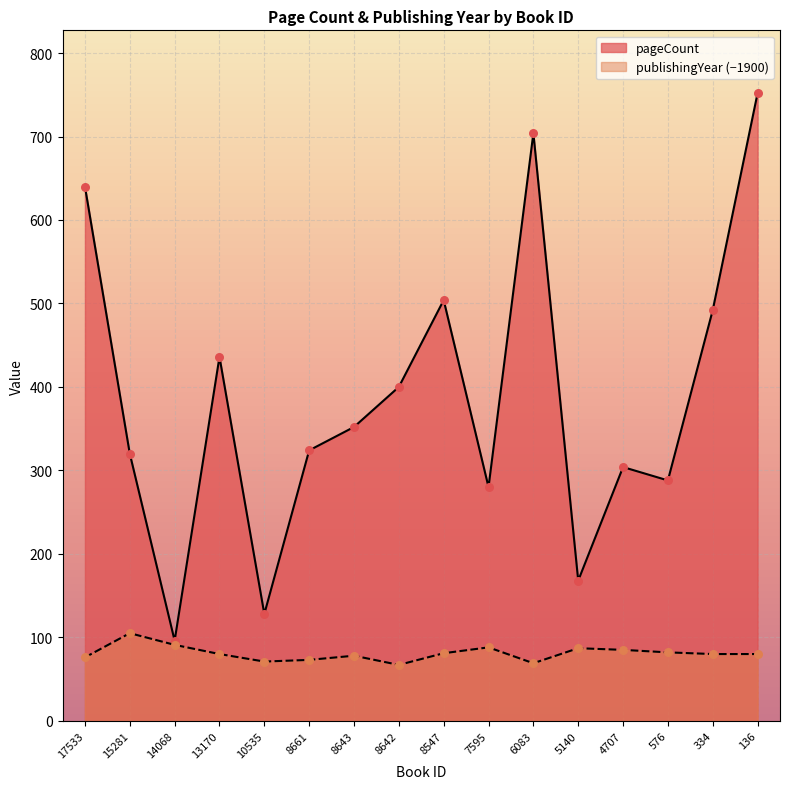

Which series has the widest spread of Y values?

pageCount